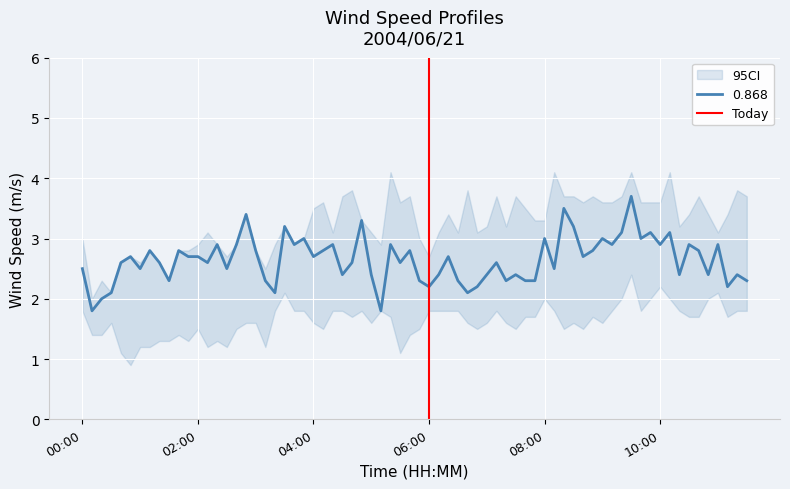

What is the lowest value of the 0.868 series?

1.8